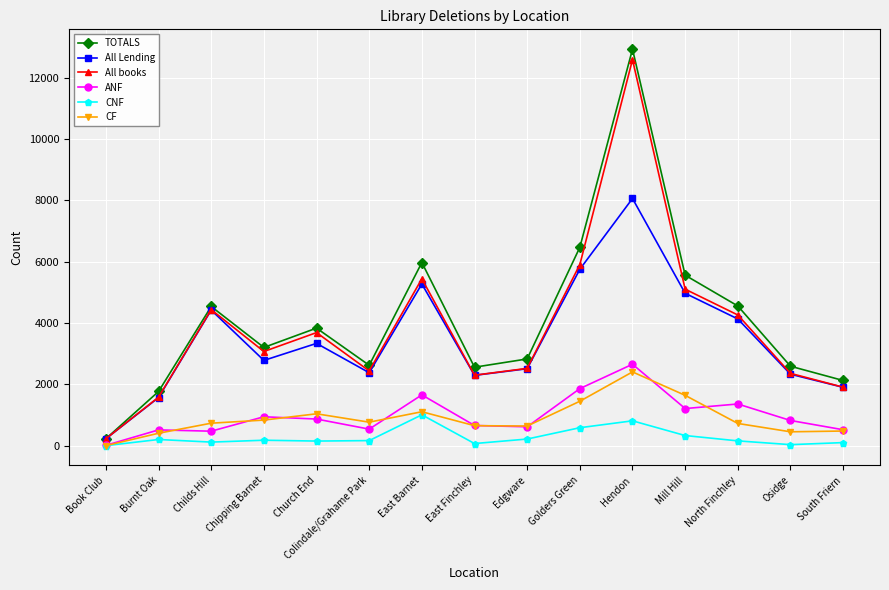

Where is the first local minimum for TOTALS?

Chipping Barnet